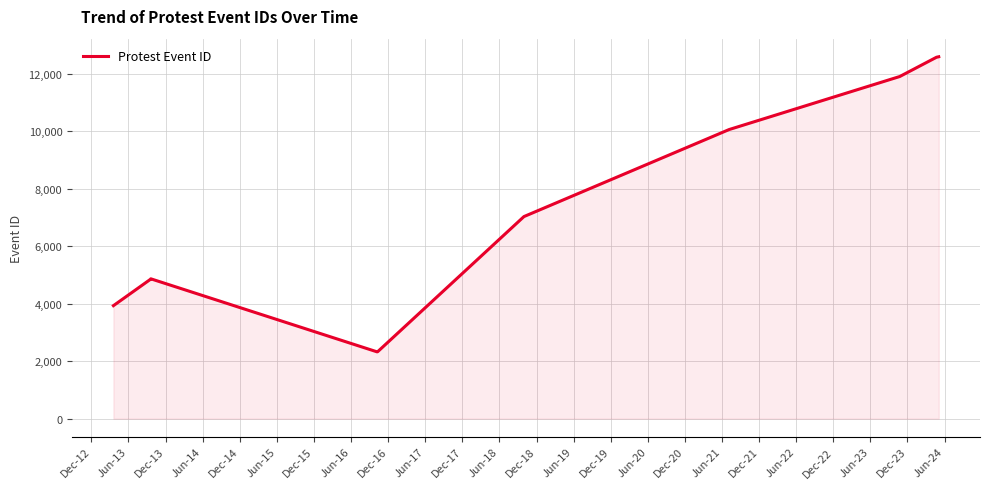

What is the minimum value shown in the chart?

2323